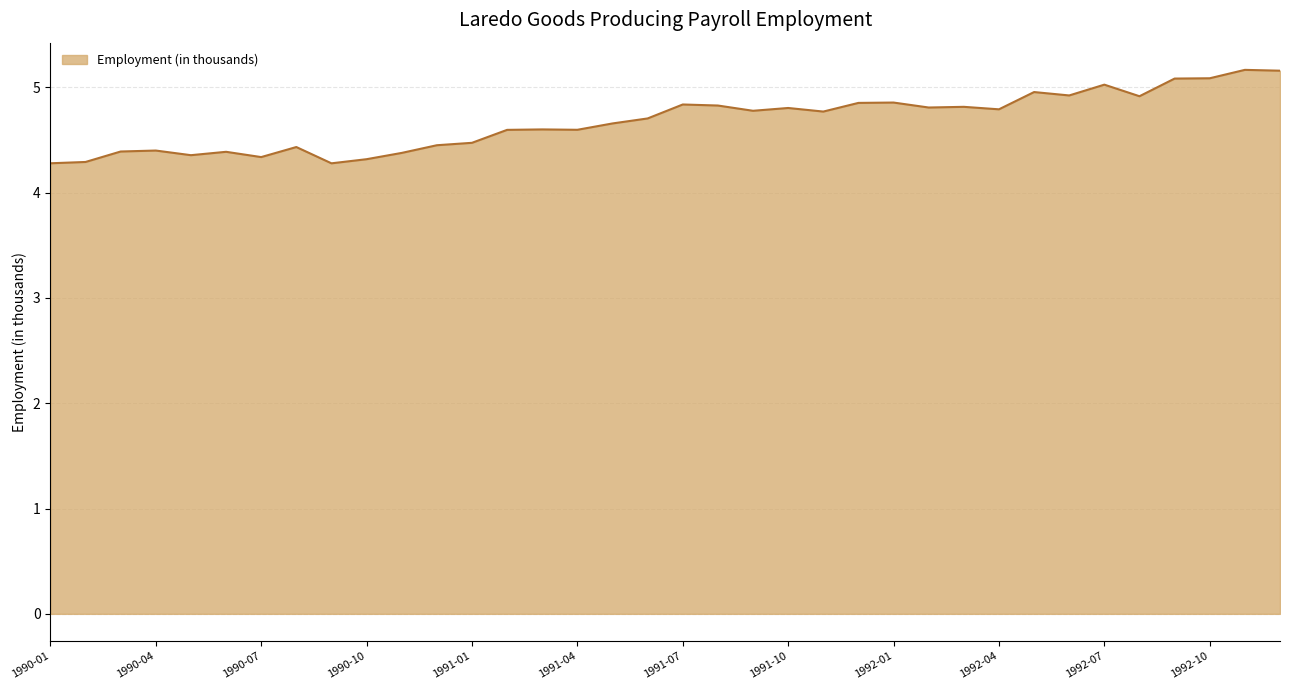

What is the sum of all values?

168.4